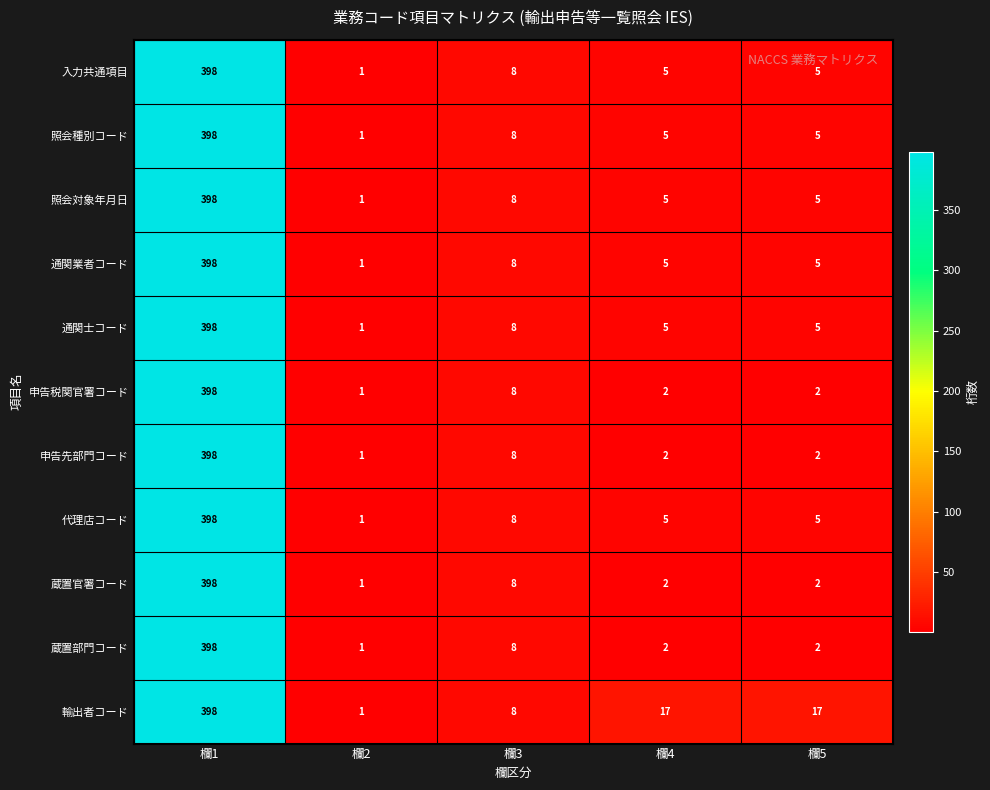

What is the total value across all series at 欄4?

55